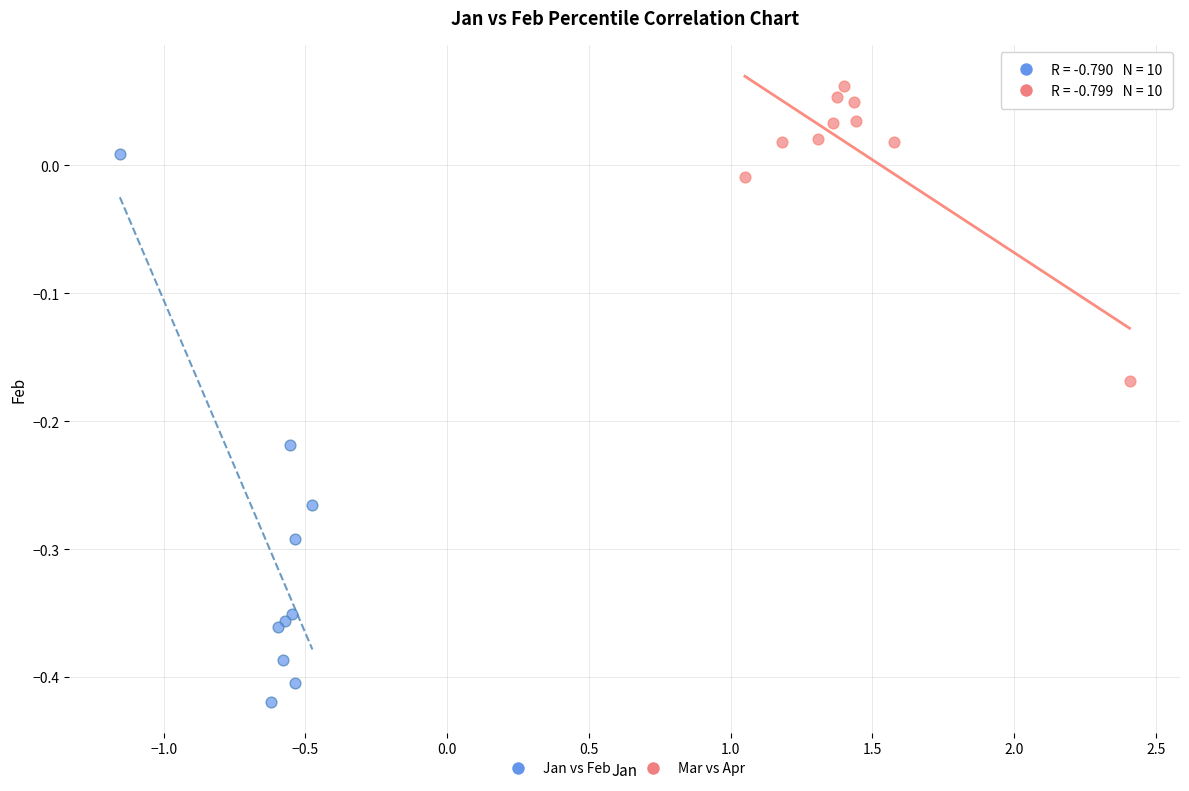

Which series has the largest Y range (max minus min)?

Jan vs Feb